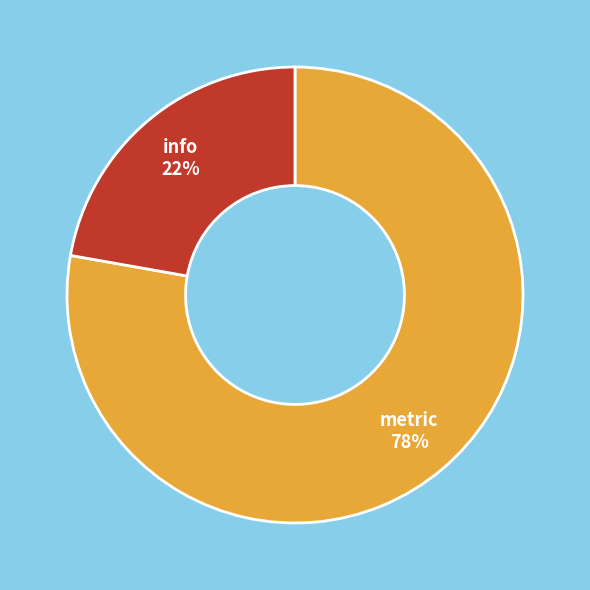

How many slices are in this pie chart?

2